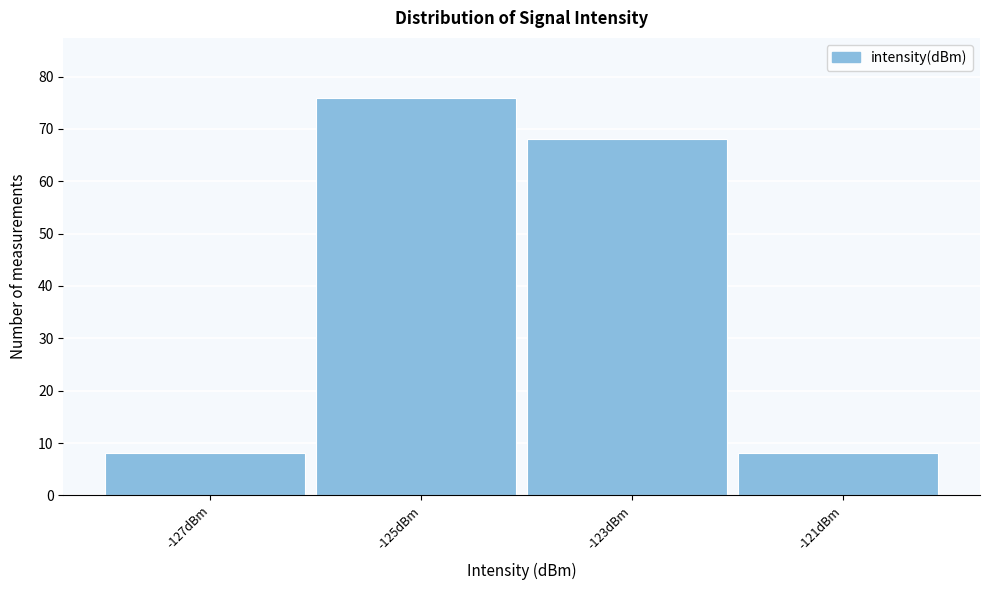

Reading left to right, list all the values displayed in this chart.

8	76	68	8